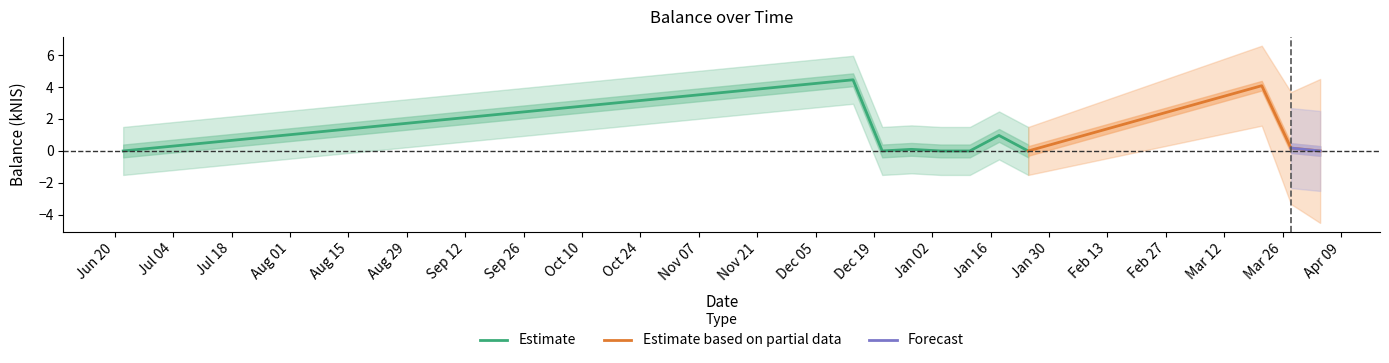

What is the difference between the maximum and minimum values?

4.5